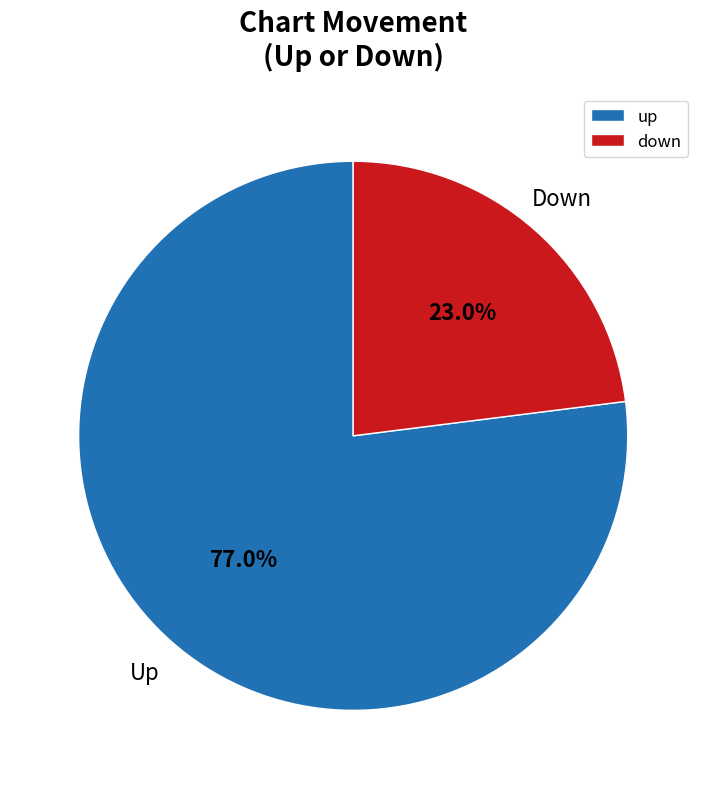

To the nearest percent, what percentage of the pie is down?

23%